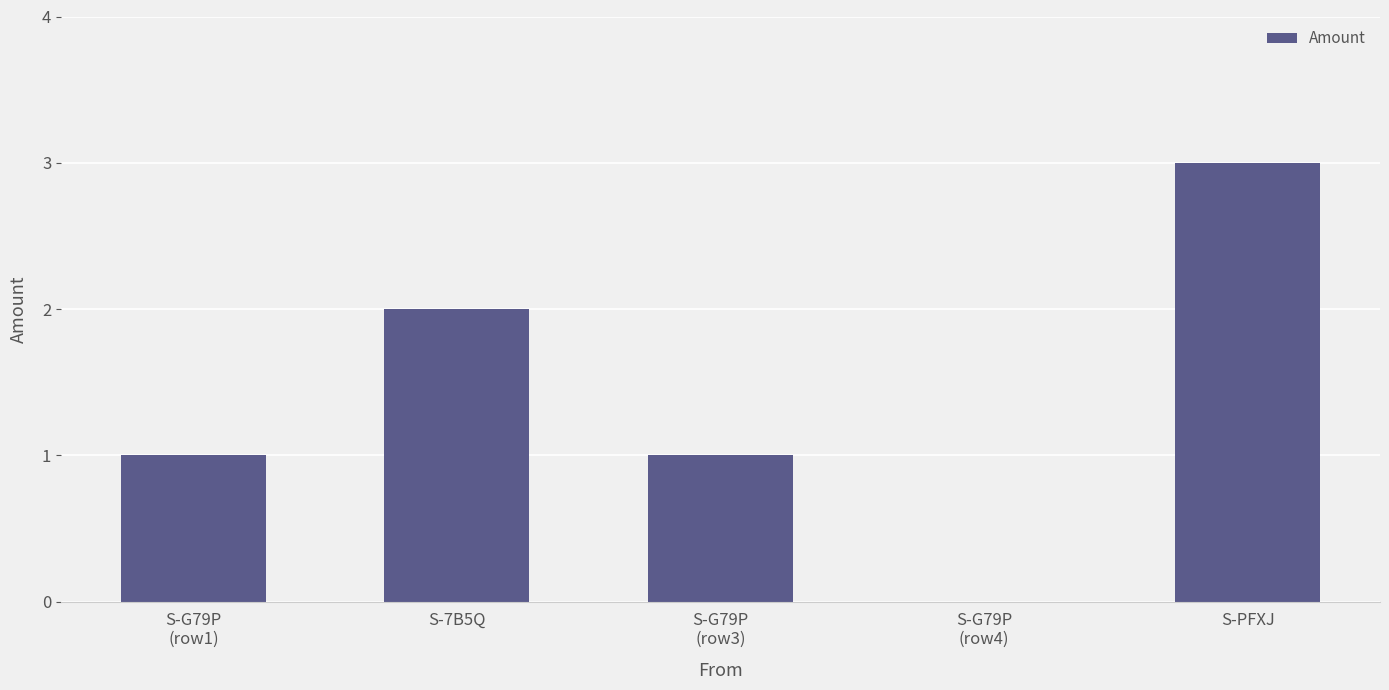

Is it true that the value at S-PFXJ is 3?

True